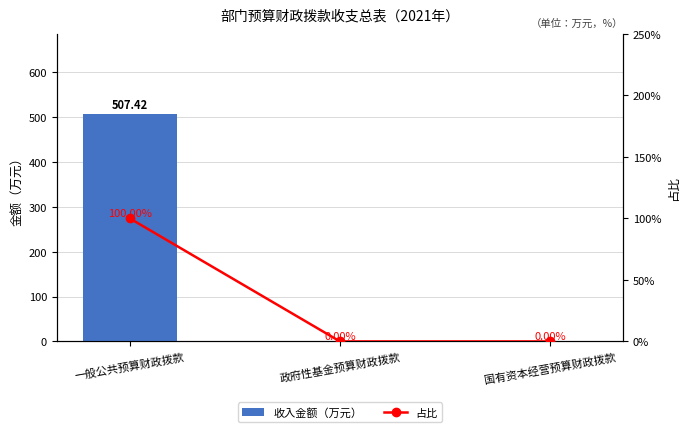

What position from the left is 国有资本经营预算财政拨款?

3